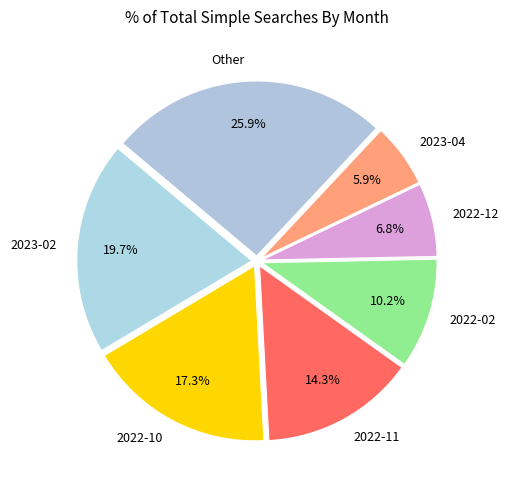

Rank the categories by value from lowest to highest.

2023-04, 2022-12, 2022-02, 2022-11, 2022-10, 2023-02, Other